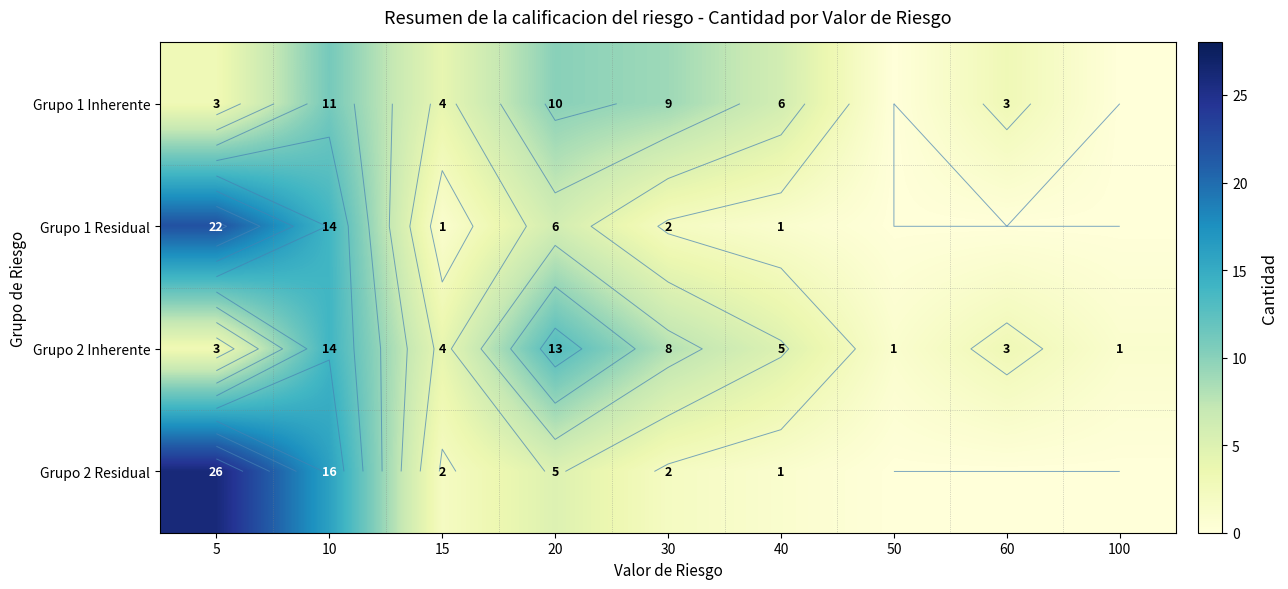

Is the value of Grupo 2 Residual at 40 greater than the value of Grupo 2 Inherente at 100?

No